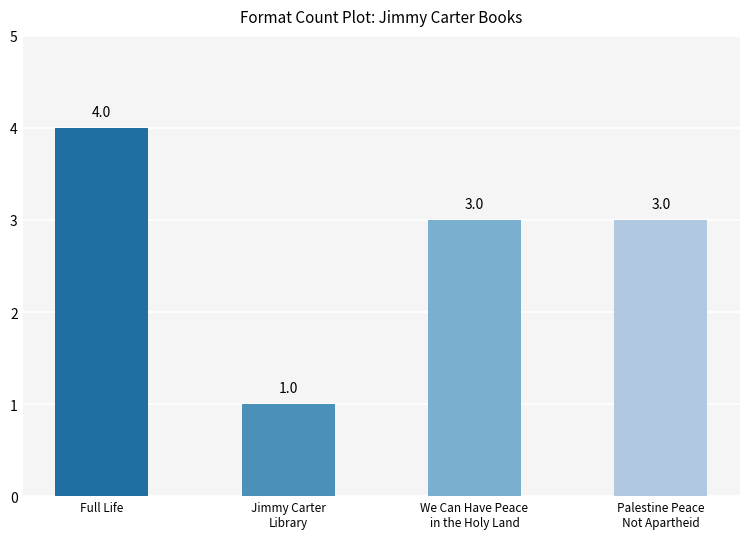

How many values are between 3 and 4?

3